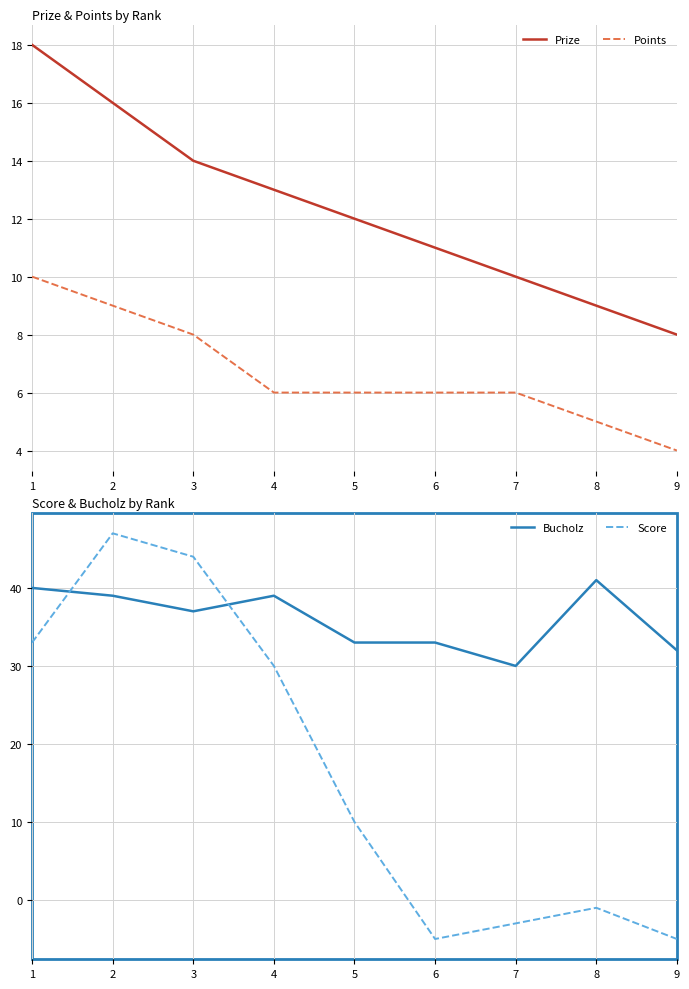

Which series has the largest range (max minus min)?

Score